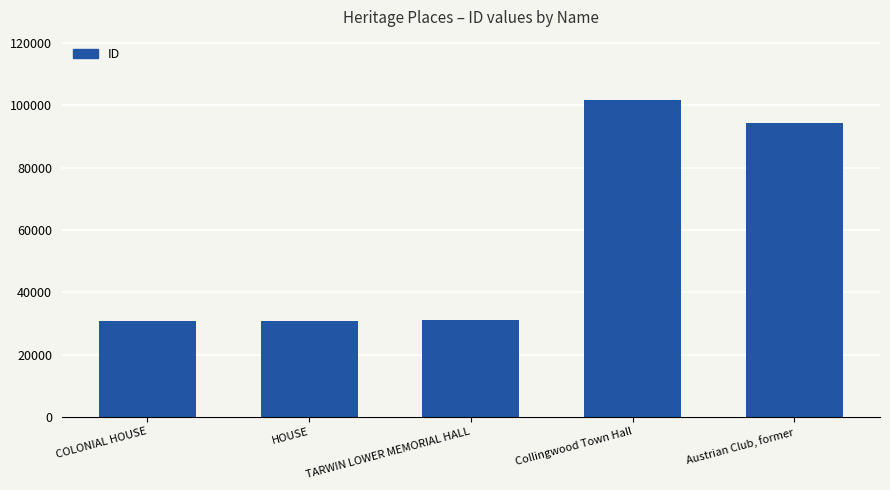

List the labels in order of value, largest first.

Collingwood Town Hall, Austrian Club, former, TARWIN LOWER MEMORIAL HALL, HOUSE, COLONIAL HOUSE